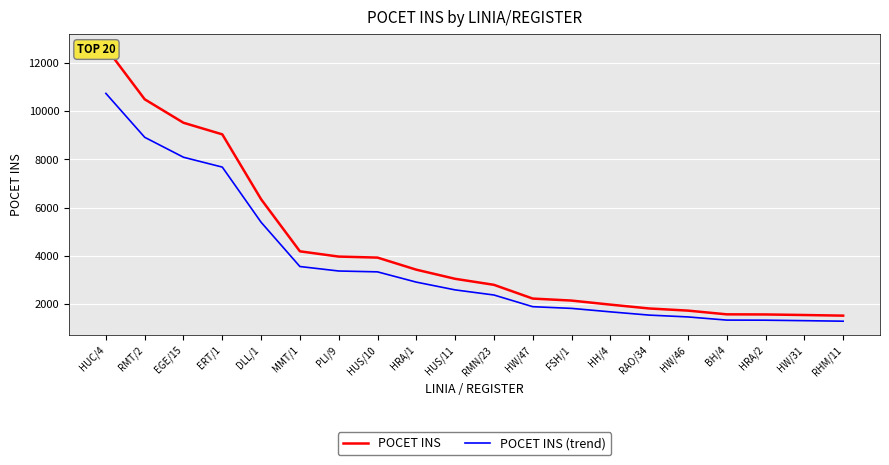

What is the sum of the POCET INS values at HW/46 and HRA/1?

5177.0